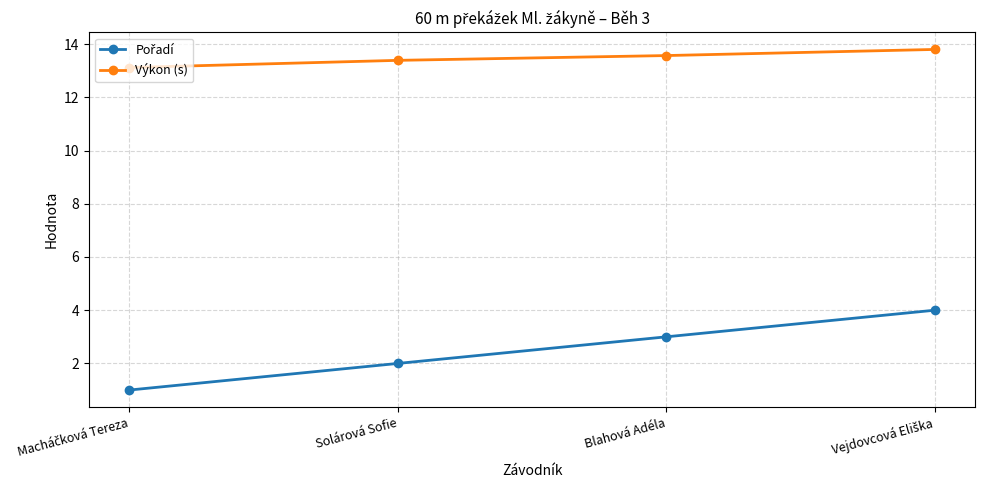

True or false: Výkon (s) has a value of 7.2 at Solárová Sofie.

False